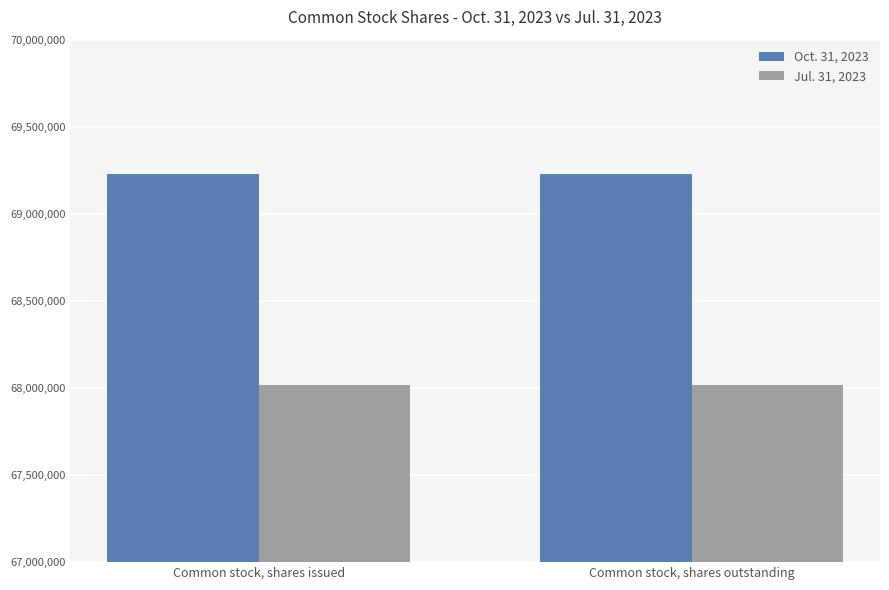

At Common stock, shares issued, list the series in order from smallest to largest.

Jul. 31, 2023, Oct. 31, 2023